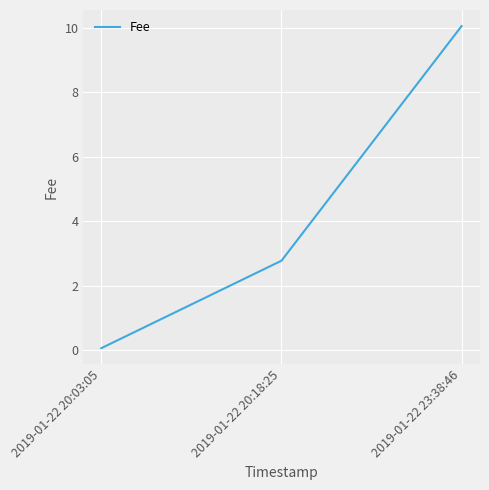

Rank the categories by value from lowest to highest.

2019-01-22 20:03:05, 2019-01-22 20:18:25, 2019-01-22 23:38:46